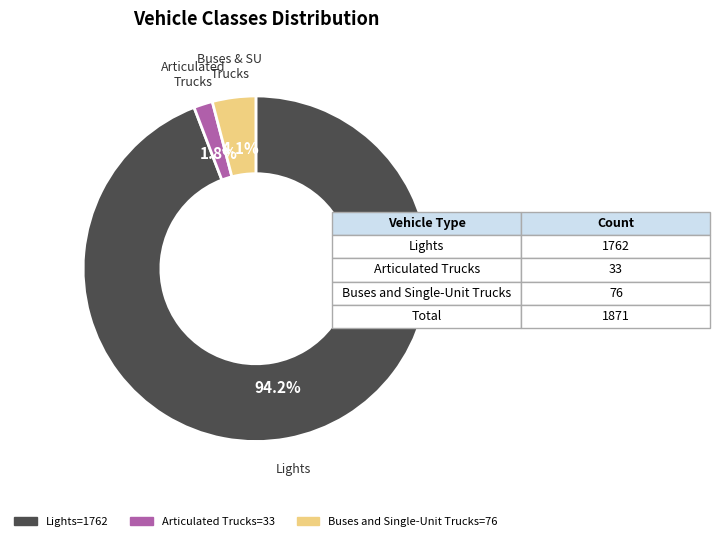

Is there a majority slice in this chart?

Yes